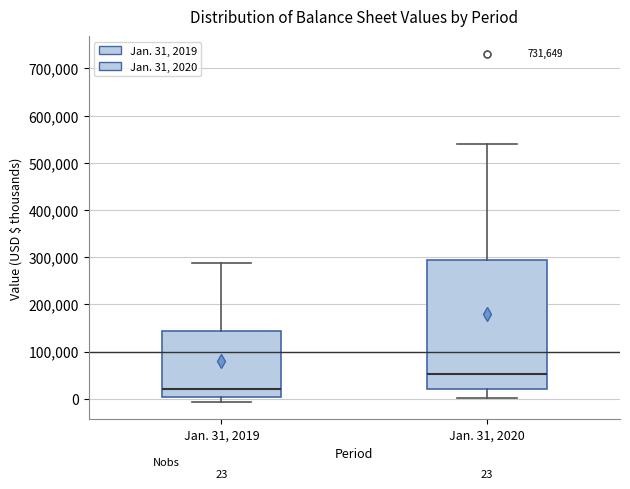

Which box's median line is the highest?

Jan. 31, 2020